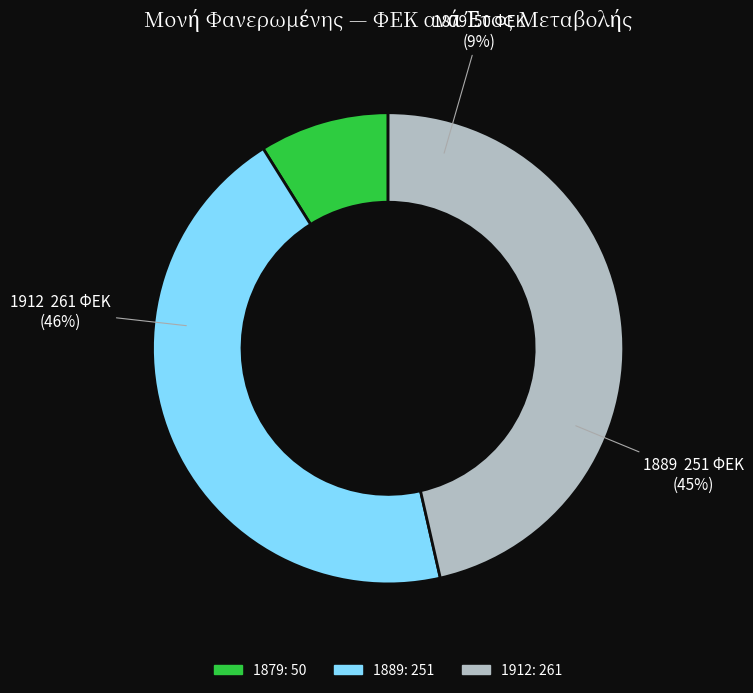

What is the change in value from 1879 to 1889?

+201